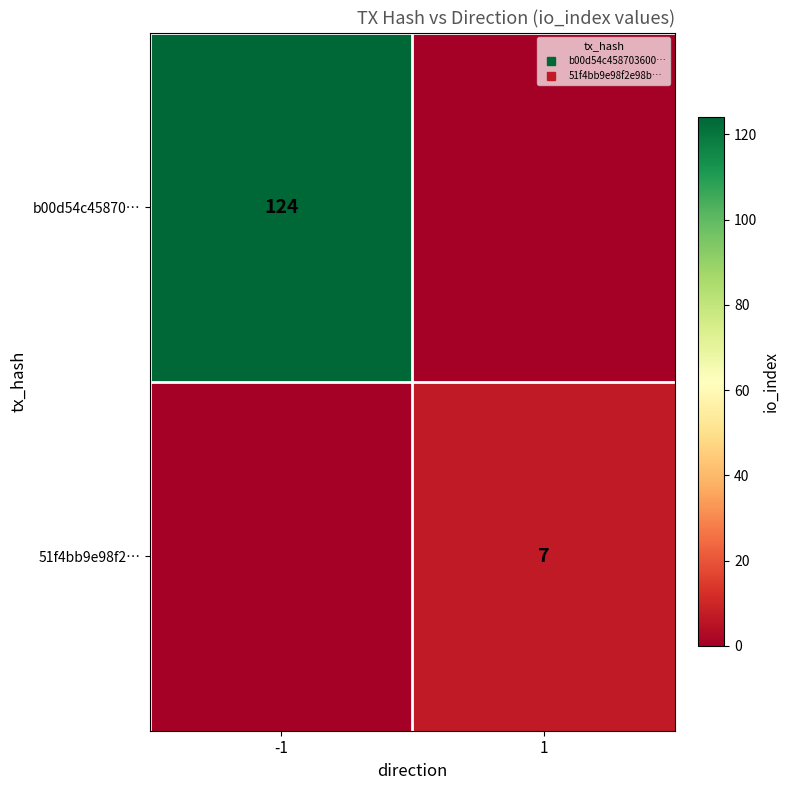

Which category has the highest value in the 51f4bb9e98f2… series?

1